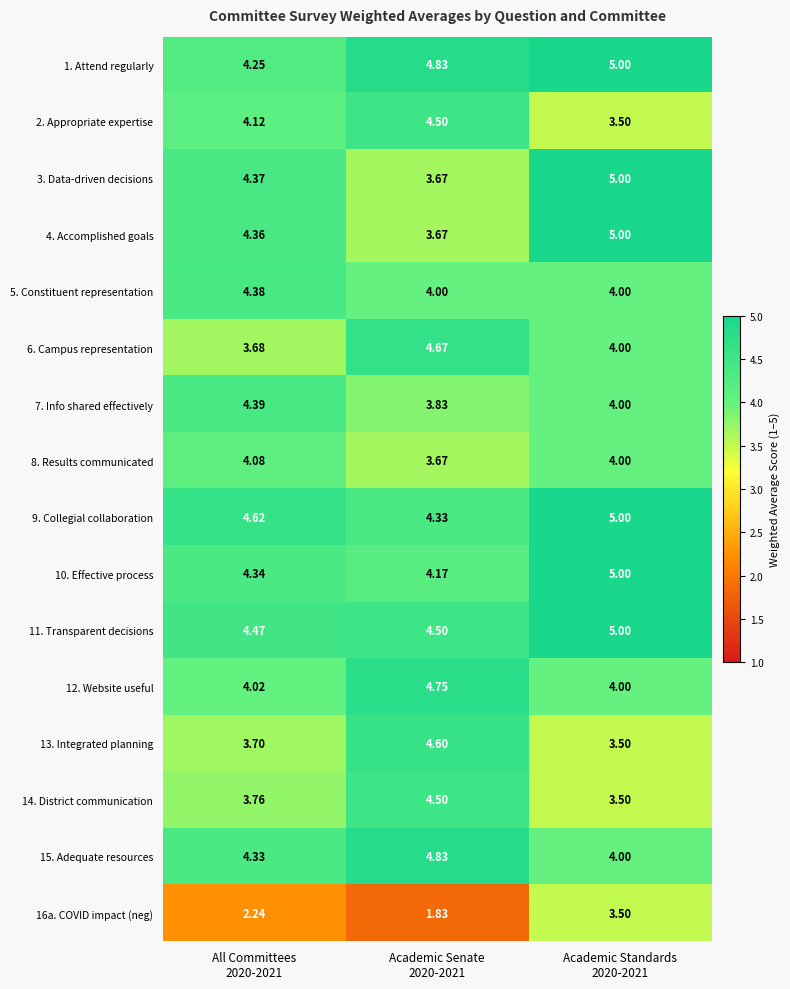

What is the difference between the highest and lowest values at All Committees
2020-2021?

2.4